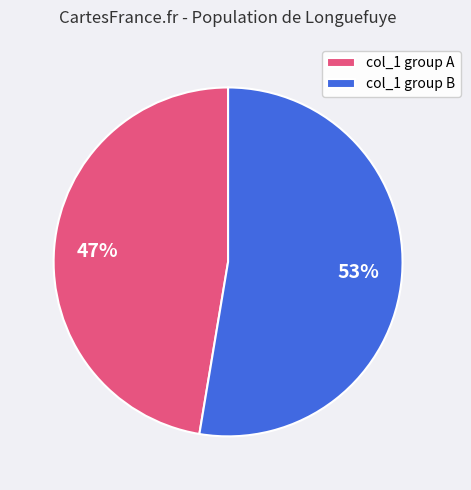

Which category has the smallest portion of the pie?

col_1 group A